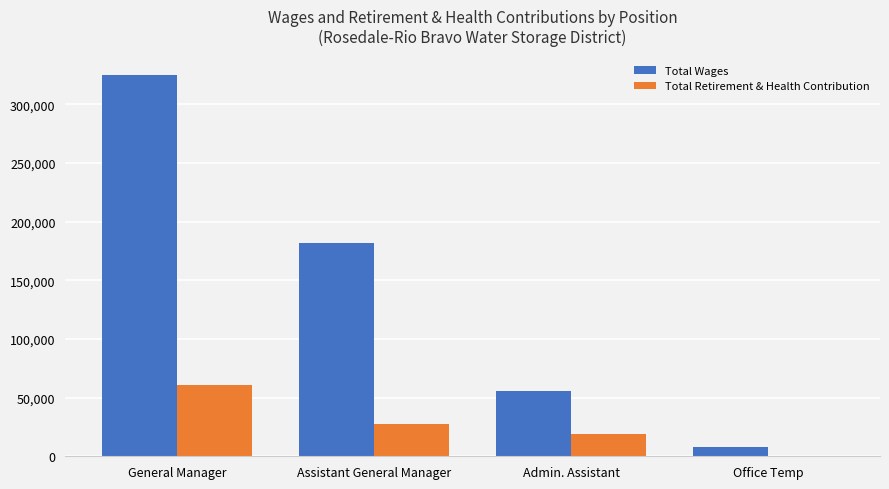

What is the sum of the Total Retirement & Health Contribution values at Office Temp and General Manager?

60336